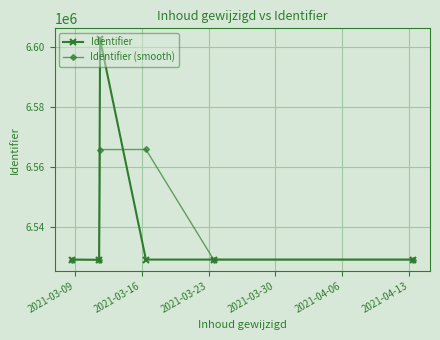

List the series in order of their peak value, lowest first.

Identifier (smooth), Identifier